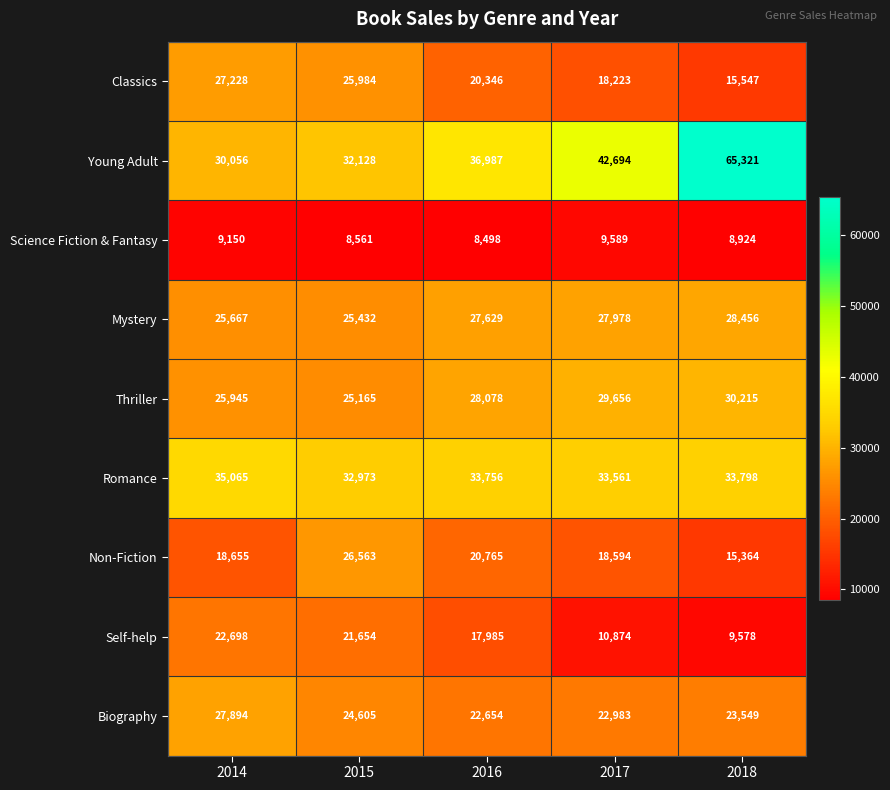

How many categories are shown in the chart?

5